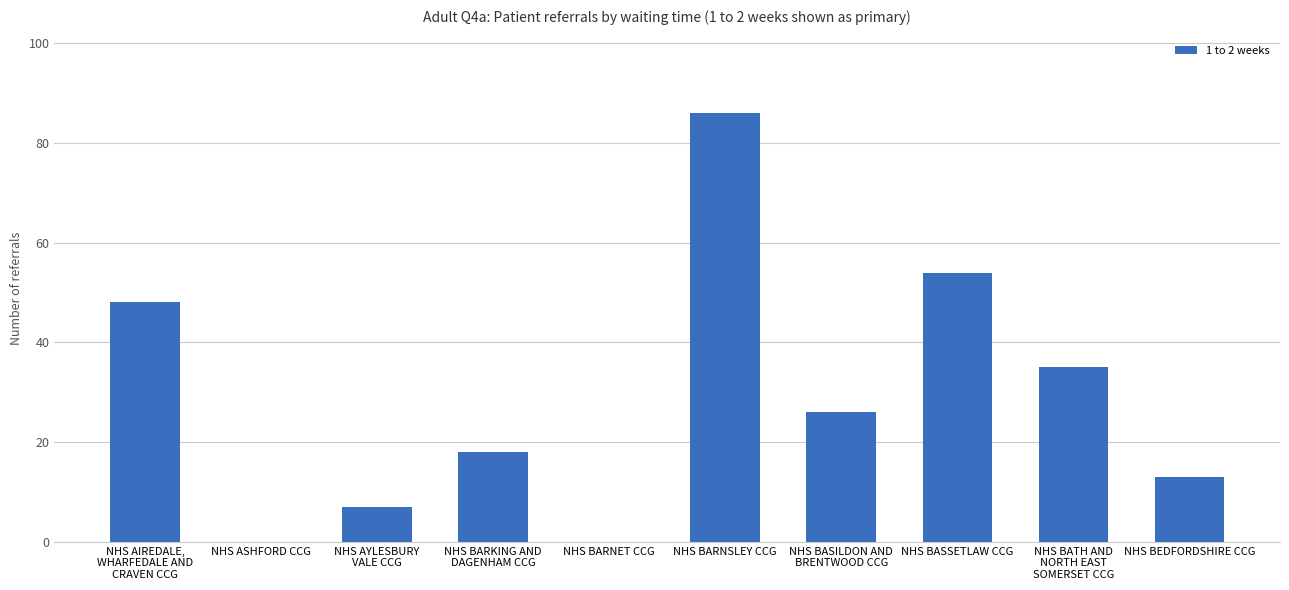

What is the maximum value shown in the chart?

86